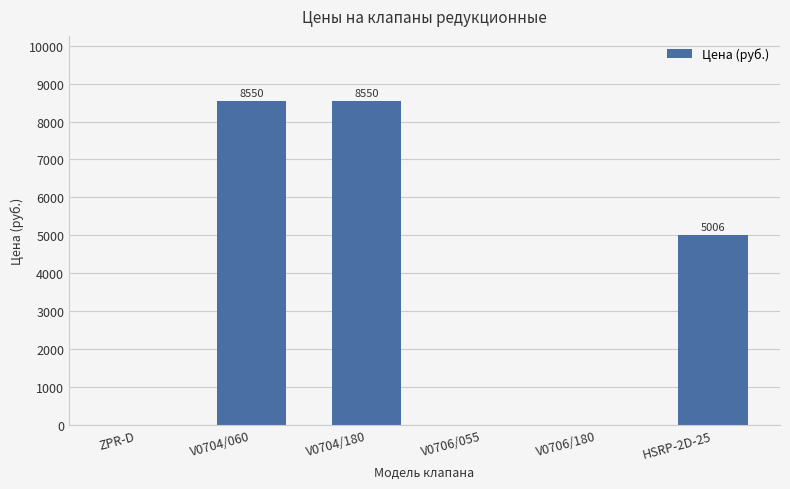

What is the sum of all values?

22106